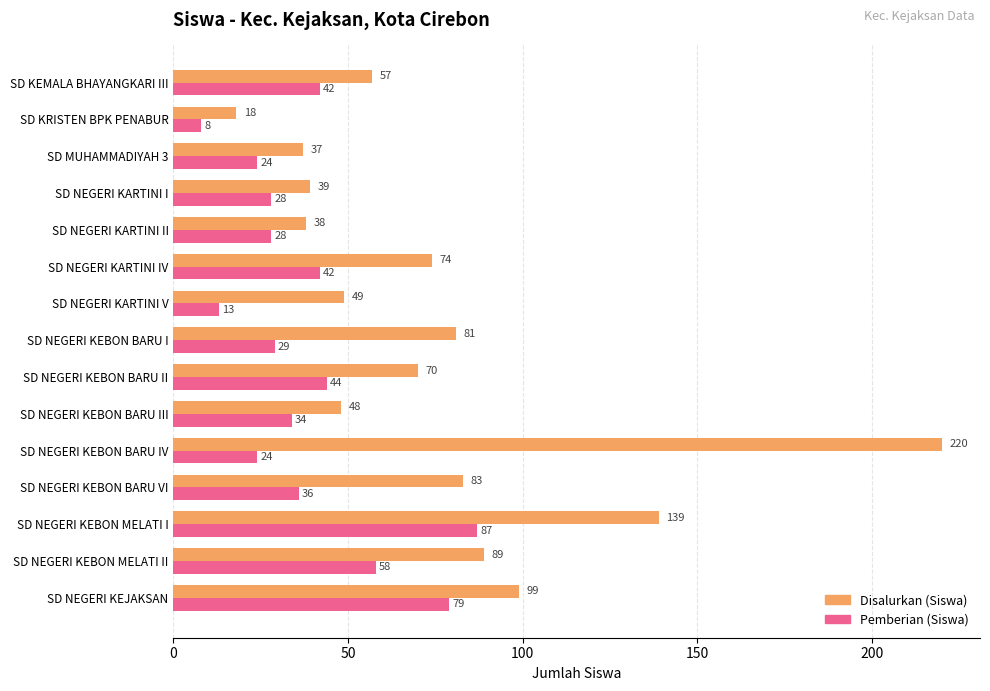

What is the difference between the maximum and second lowest values in the Disalurkan (Siswa) series?

183